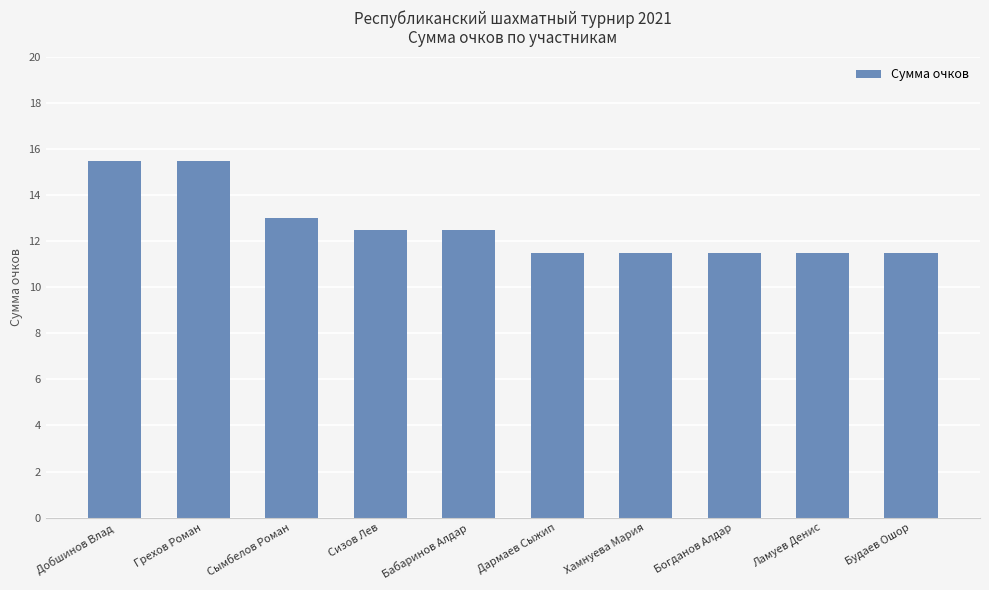

How many bars are there in total?

10